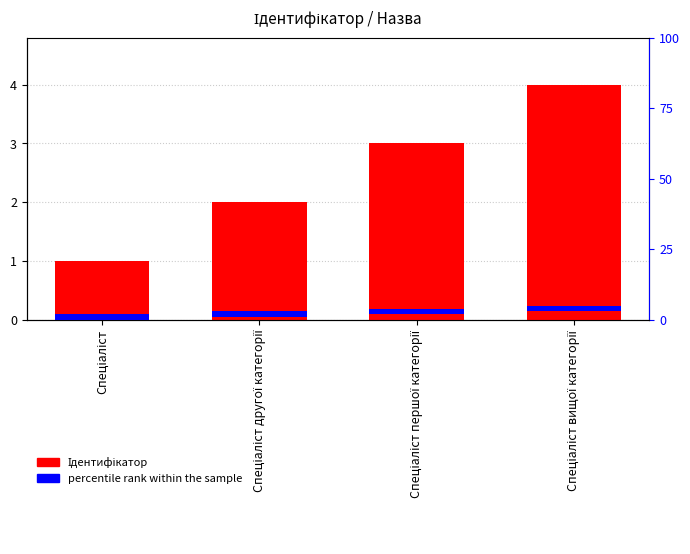

What position from the right is Спеціаліст другої категорії?

3